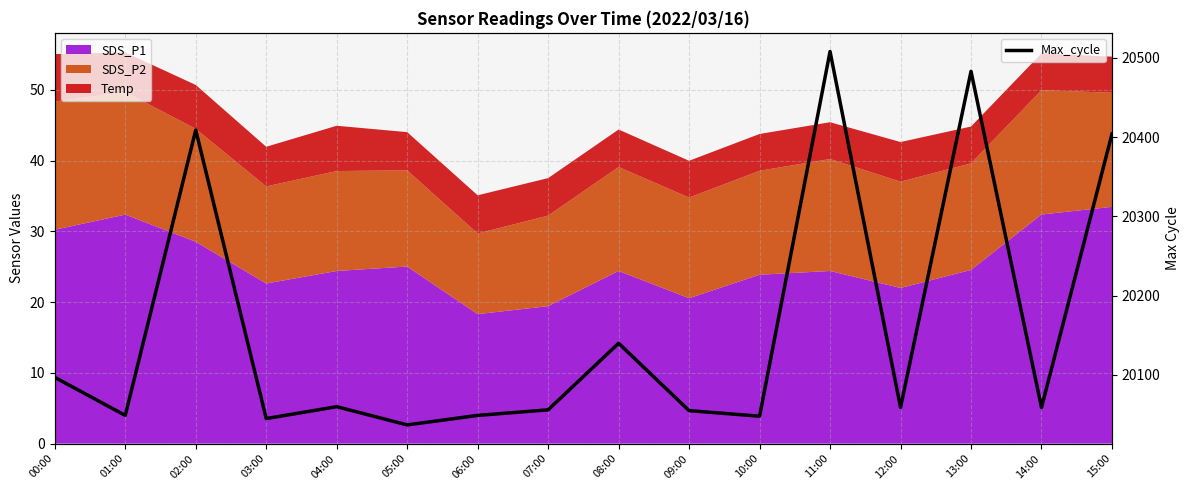

What position from the right is 04:00?

12